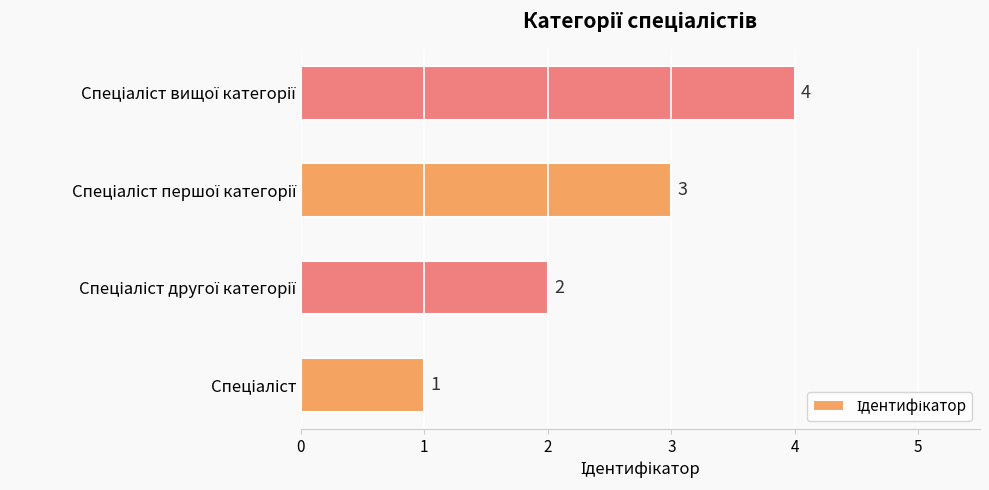

Count the values in the range 2 to 4.

3